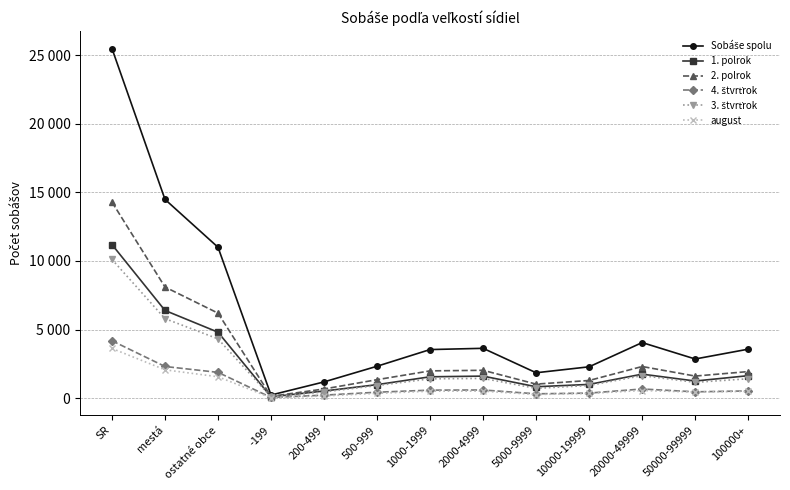

Is this an area chart (filled region under the line)?

No